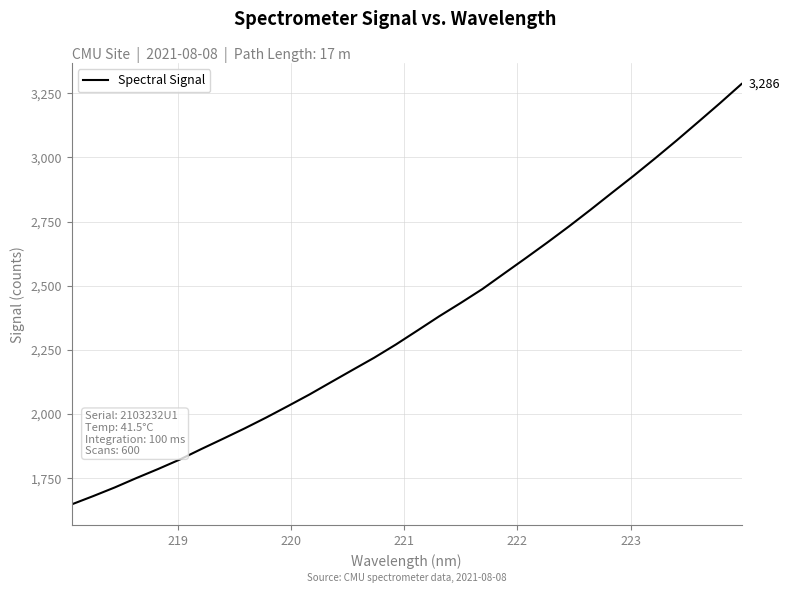

What is the minimum value shown in the chart?

1648.0